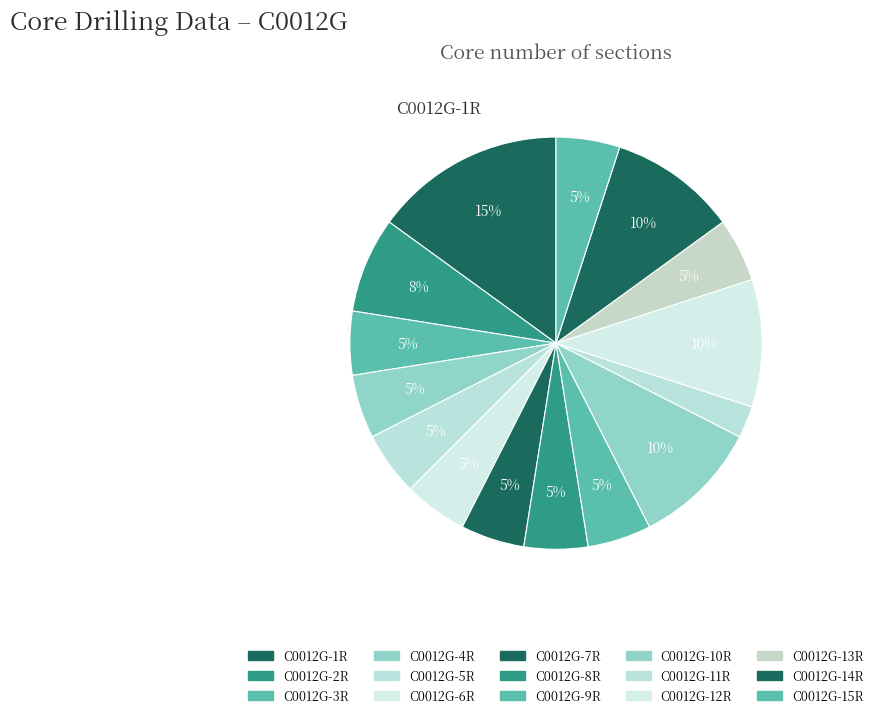

How many slices are in this pie chart?

15